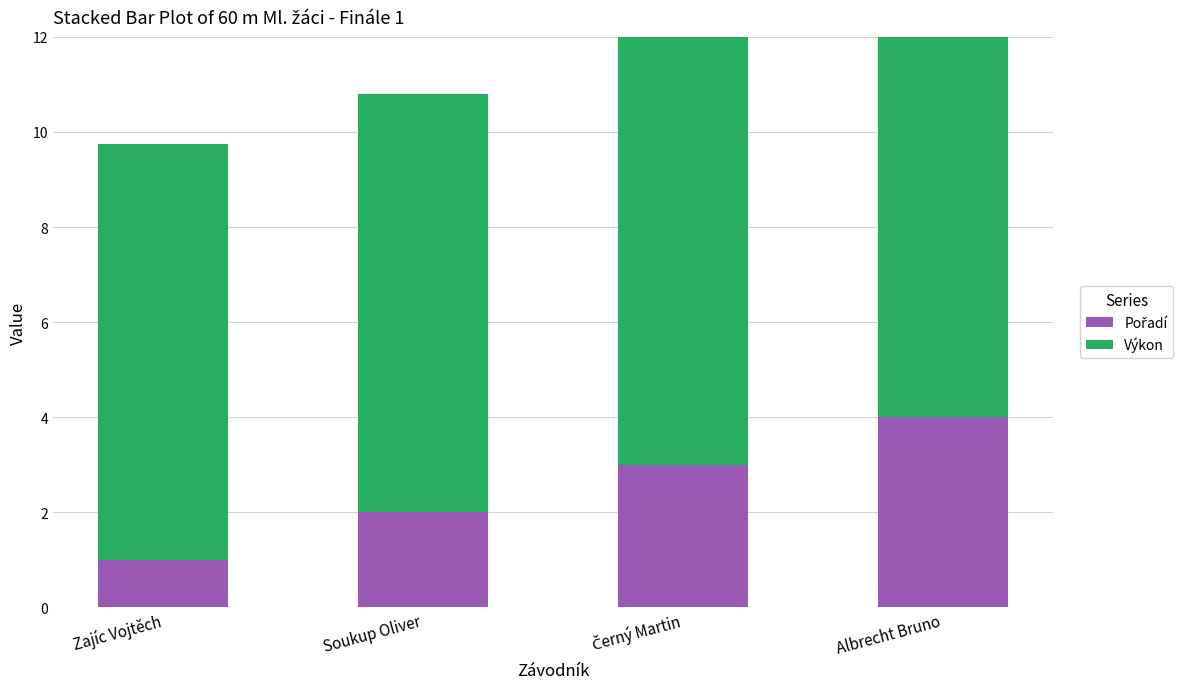

At how many categories does at least one series exceed 7?

4